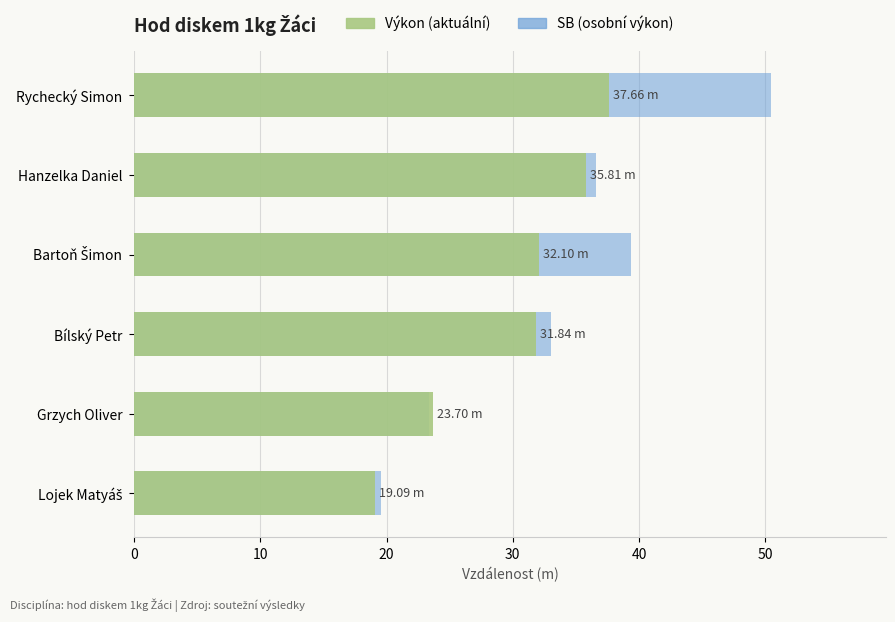

What is the lowest value of the Výkon series?

19.1